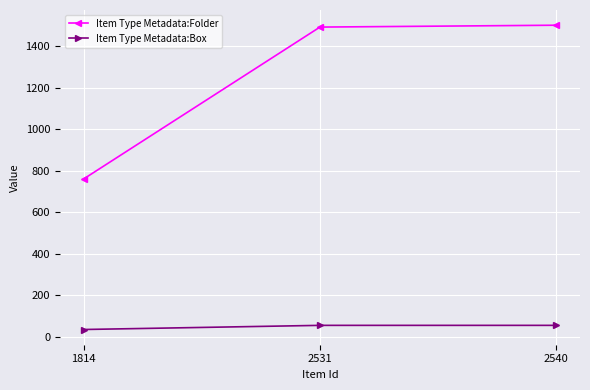

Between 1814 and 2540, which series saw the biggest shift?

Item Type Metadata:Folder